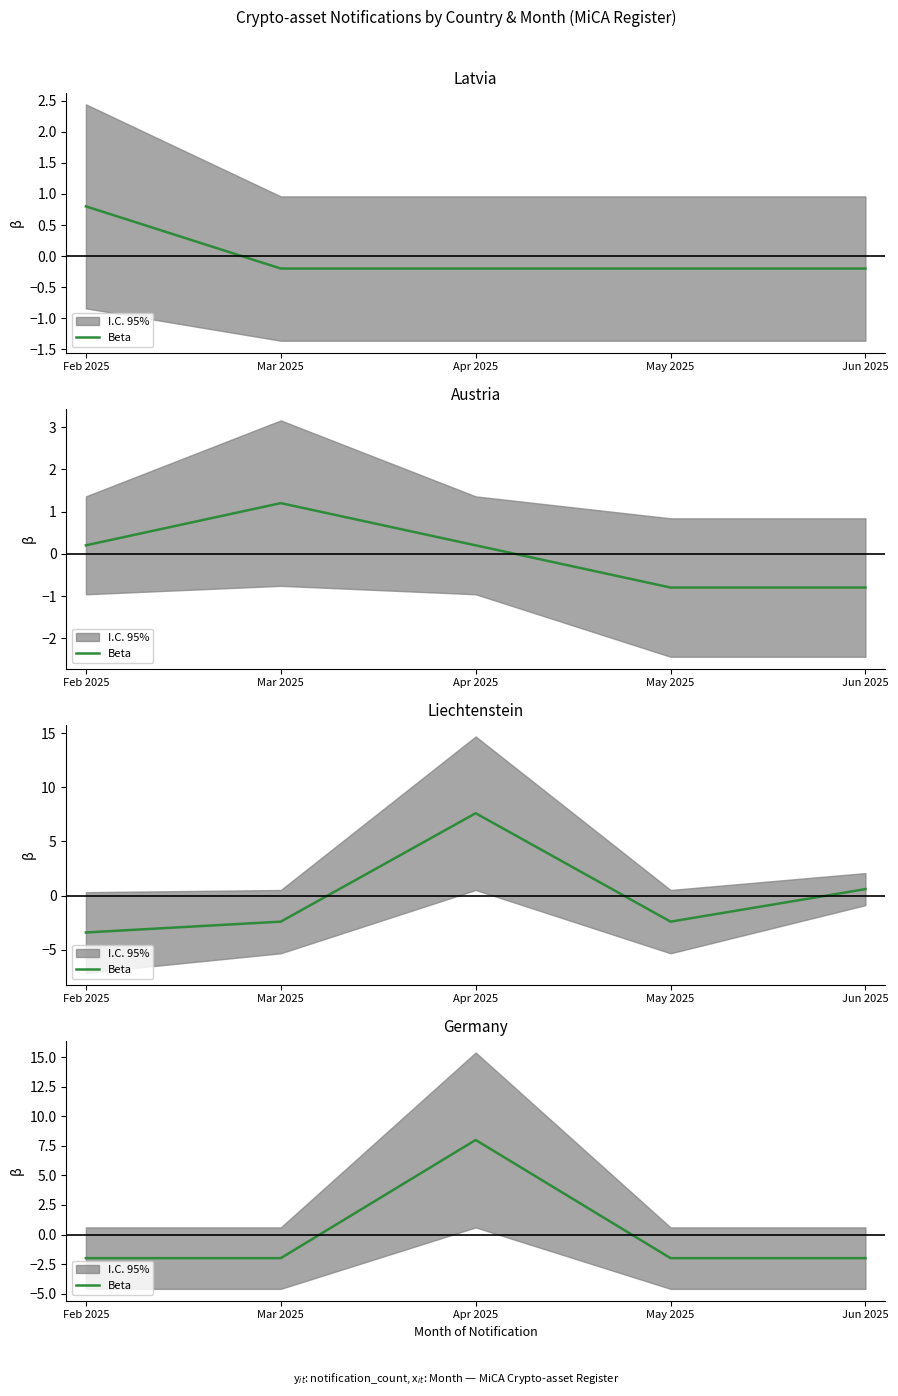

Which category has the highest value across all series?

Apr 2025